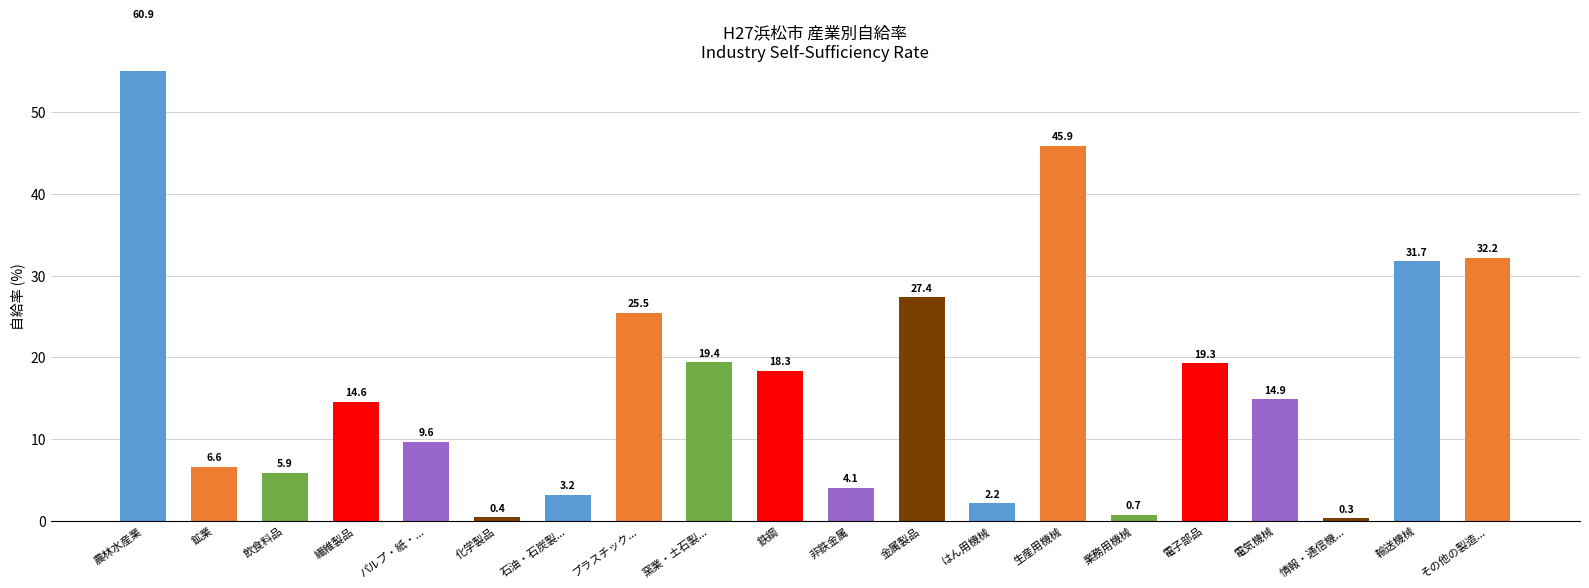

Is it true that the value at プラスチック... is 25.5?

True